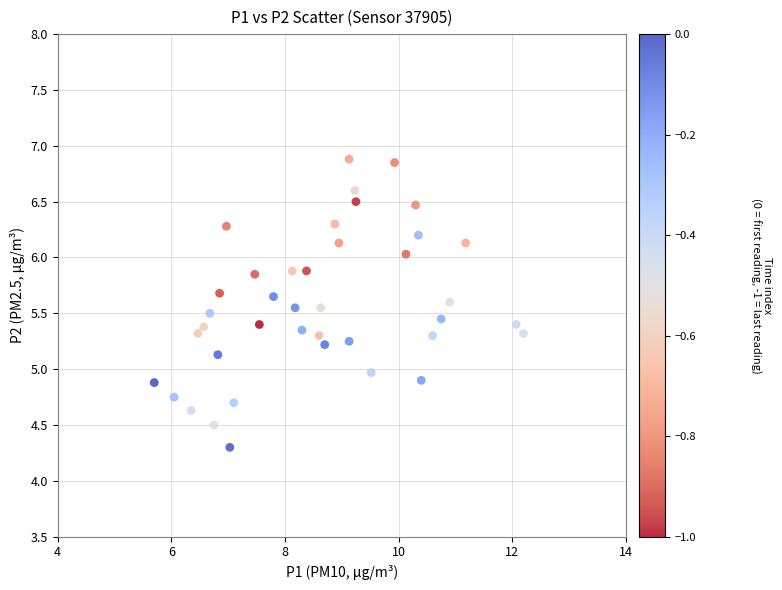

What is the range of Y values (max minus min)?

2.6